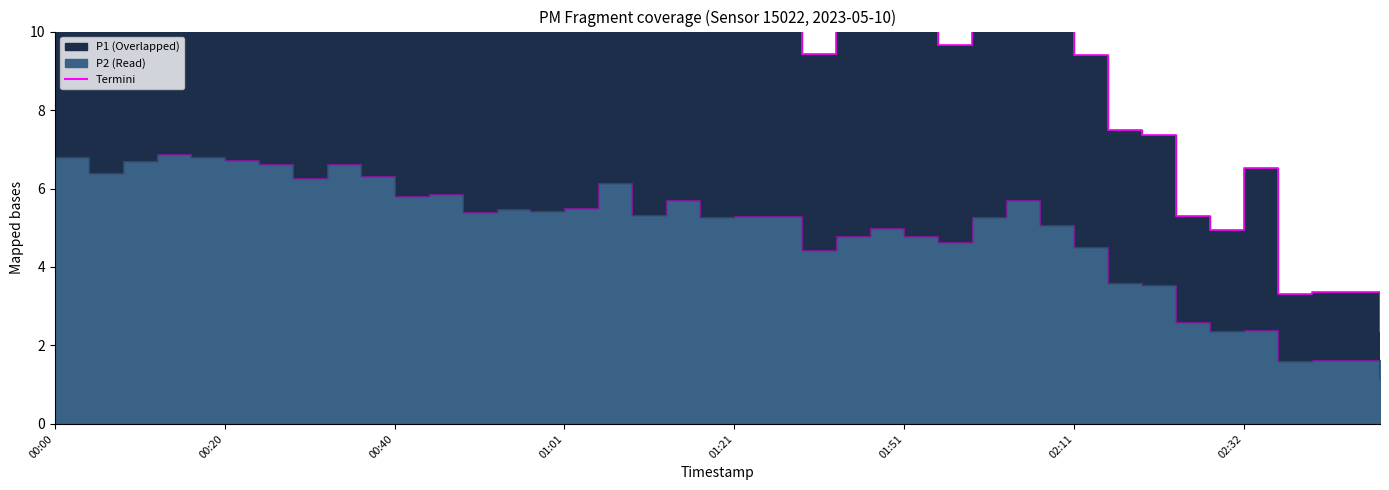

Does the chart have visible grid lines?

No